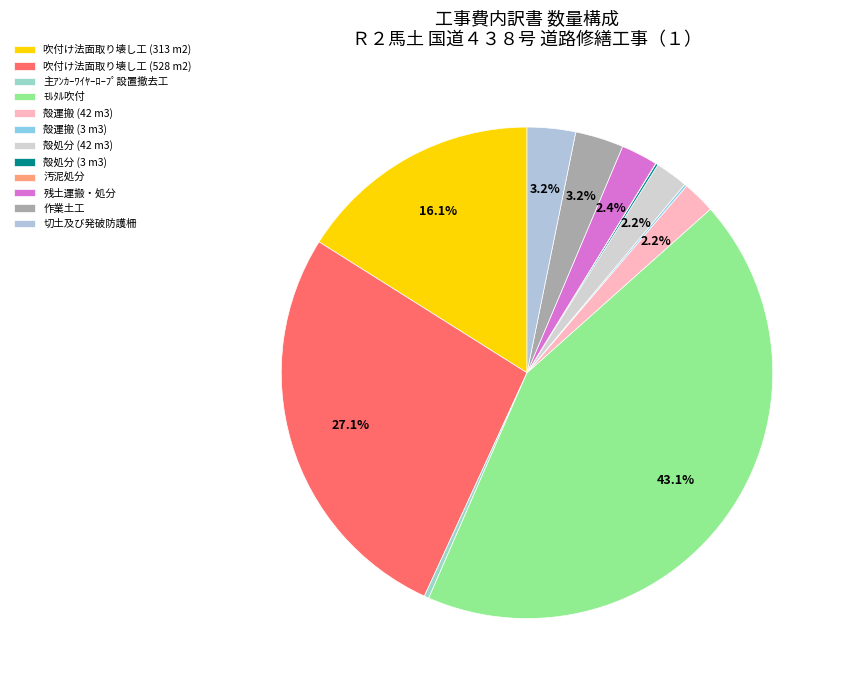

Which has a higher value, 殻処分 (42 m3) or 吹付け法面取り壊し工 (528 m2)?

吹付け法面取り壊し工 (528 m2)